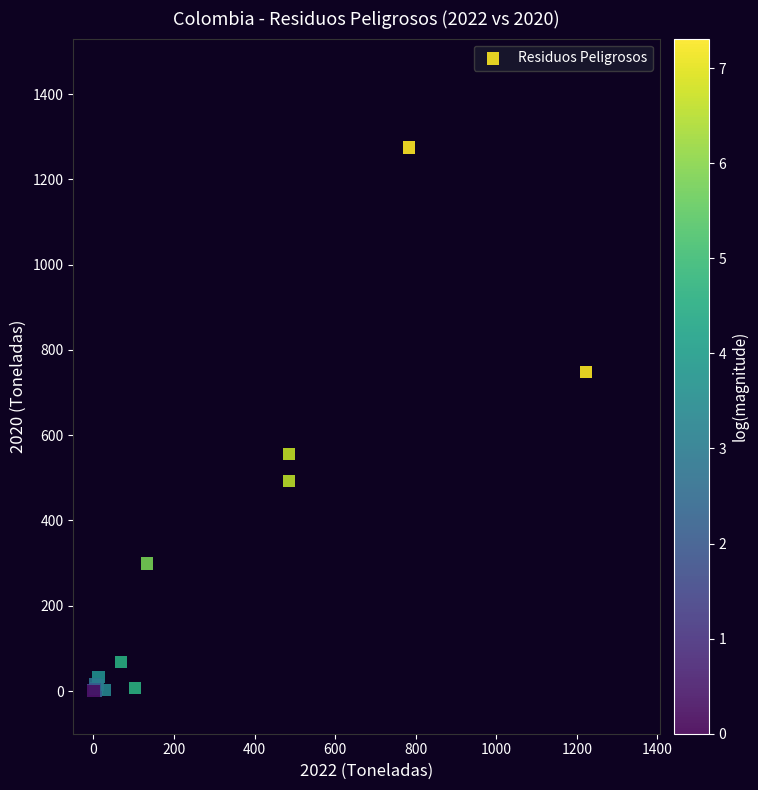

What Y value in the scatter plot is closest to 637?

555.7